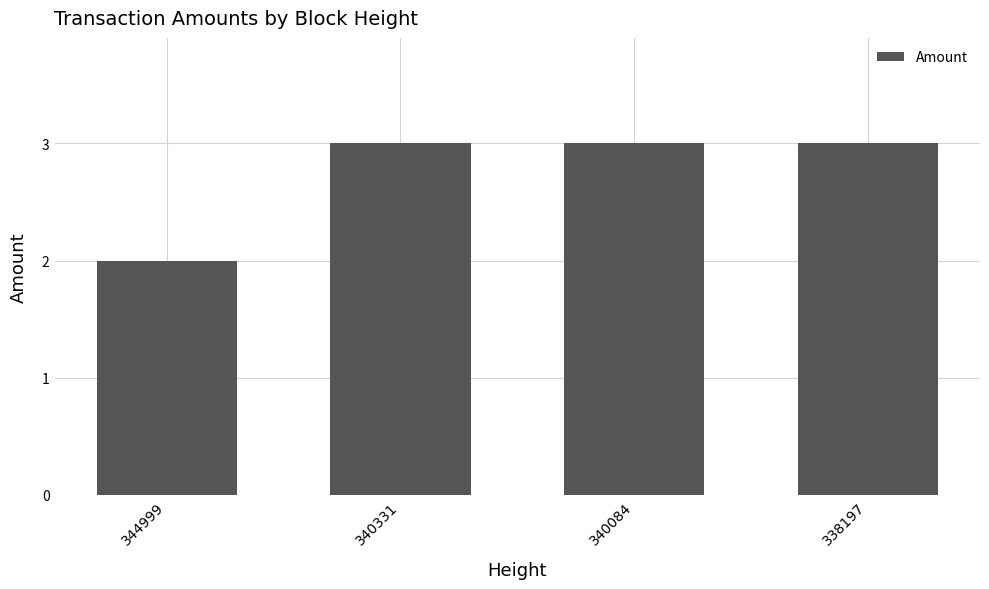

What is the average value?

3